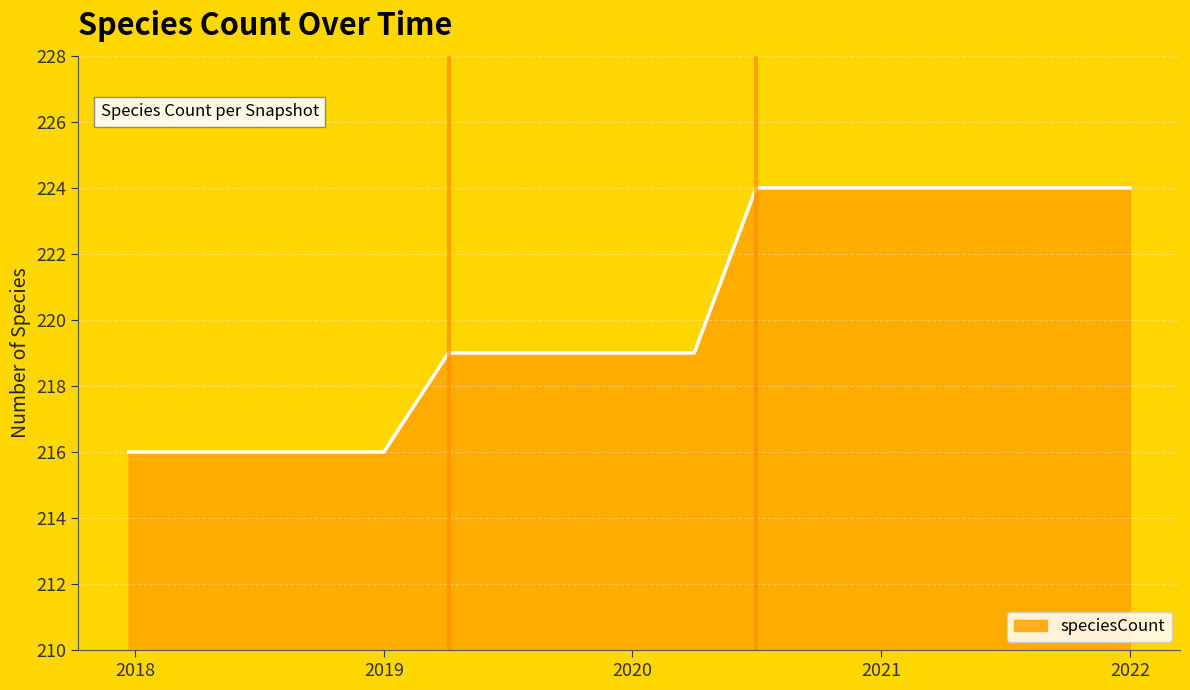

How many lines are shown in the chart?

1